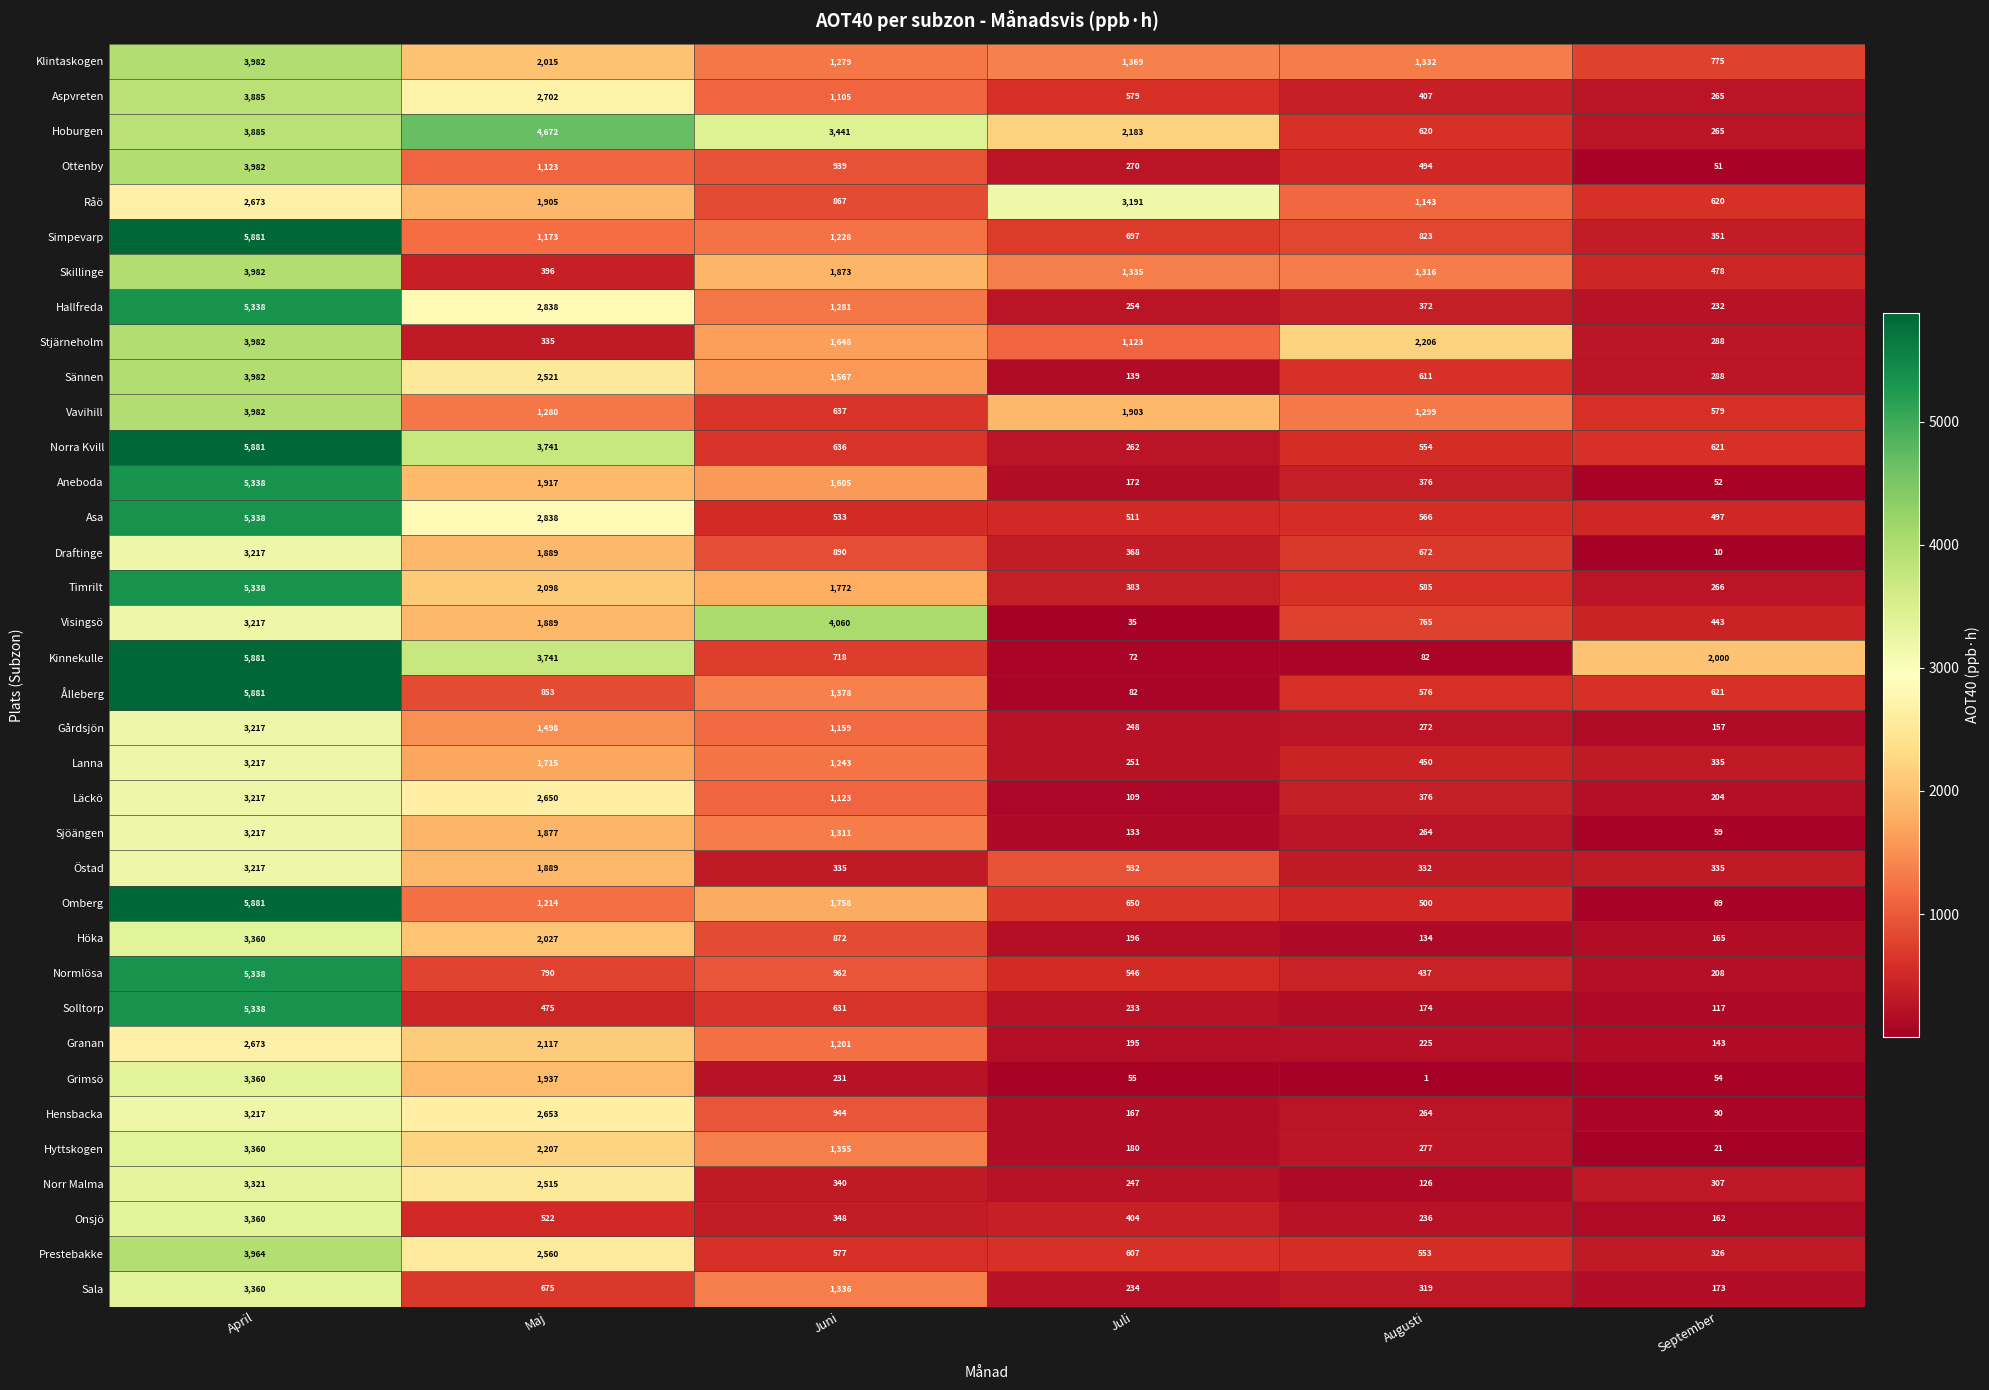

How many series are shown in this chart?

36